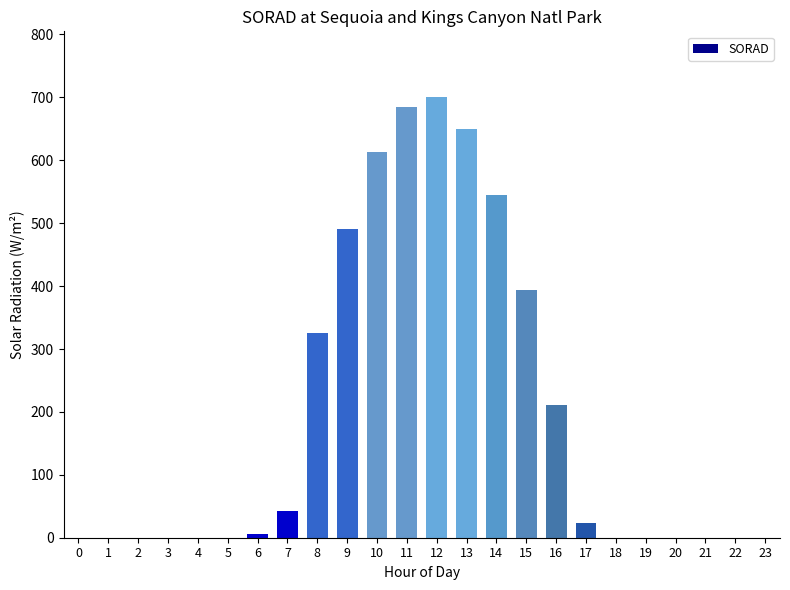

Count the number of categories in the chart.

24